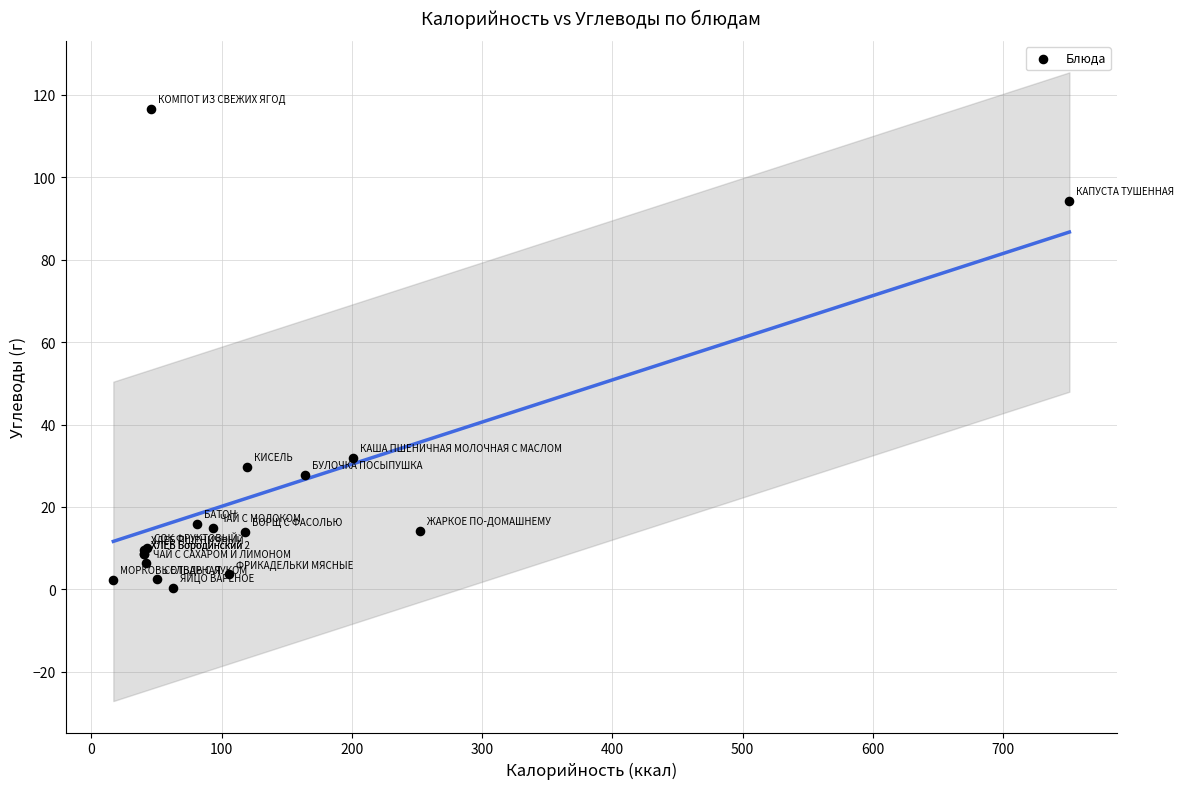

What Y value in the scatter plot is closest to 58?

31.9